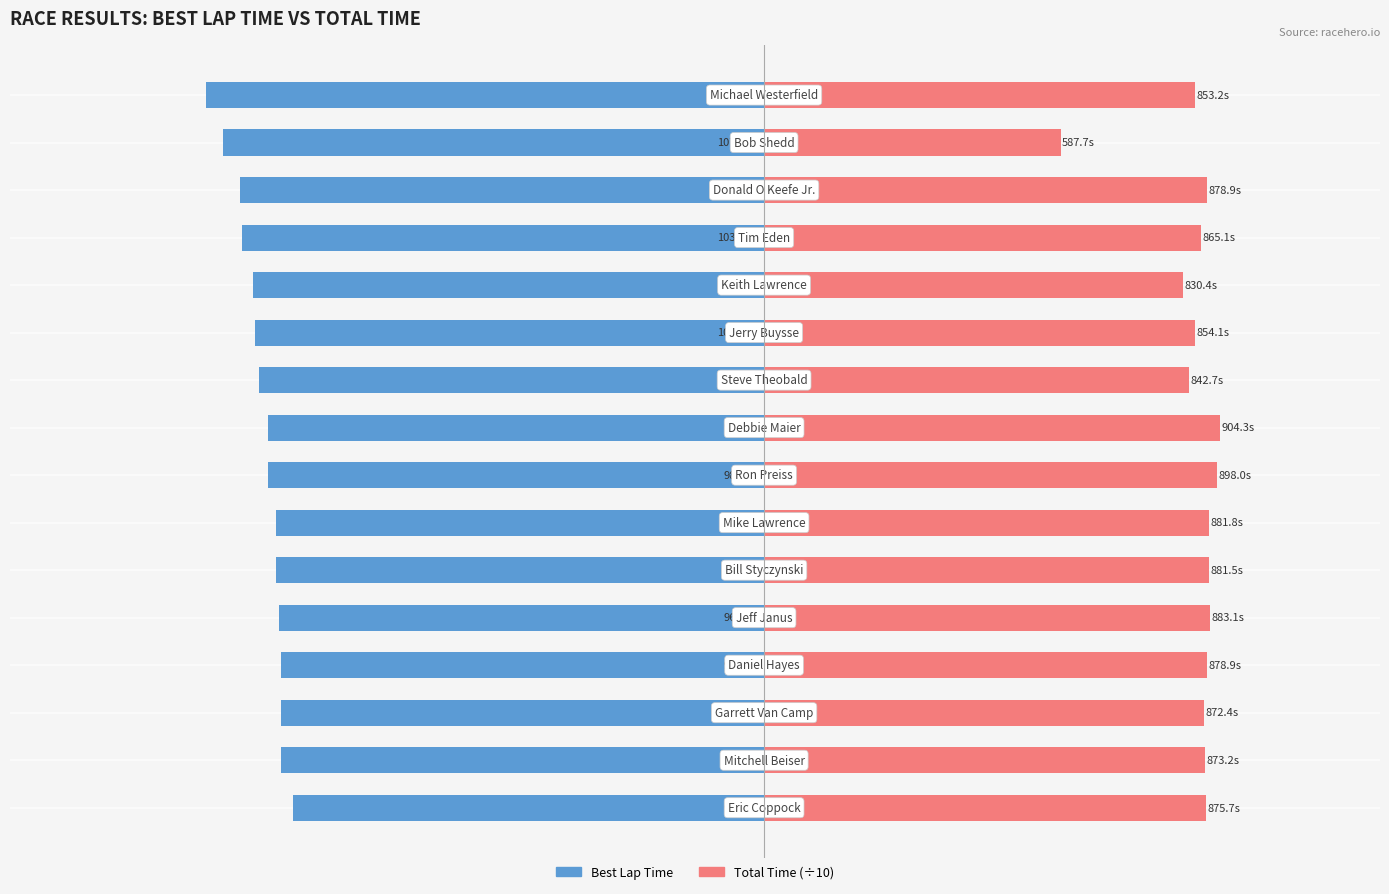

Which has a higher value, 11 or 13?

11